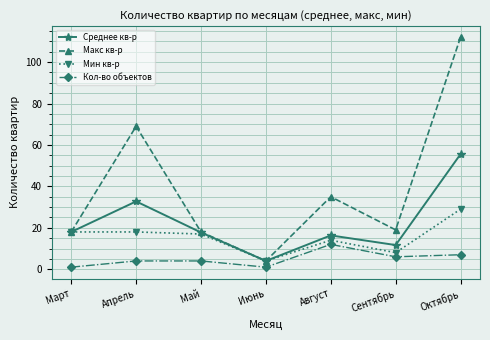

What is the difference between the maximum and minimum values in the Среднее кв-р series?

51.6